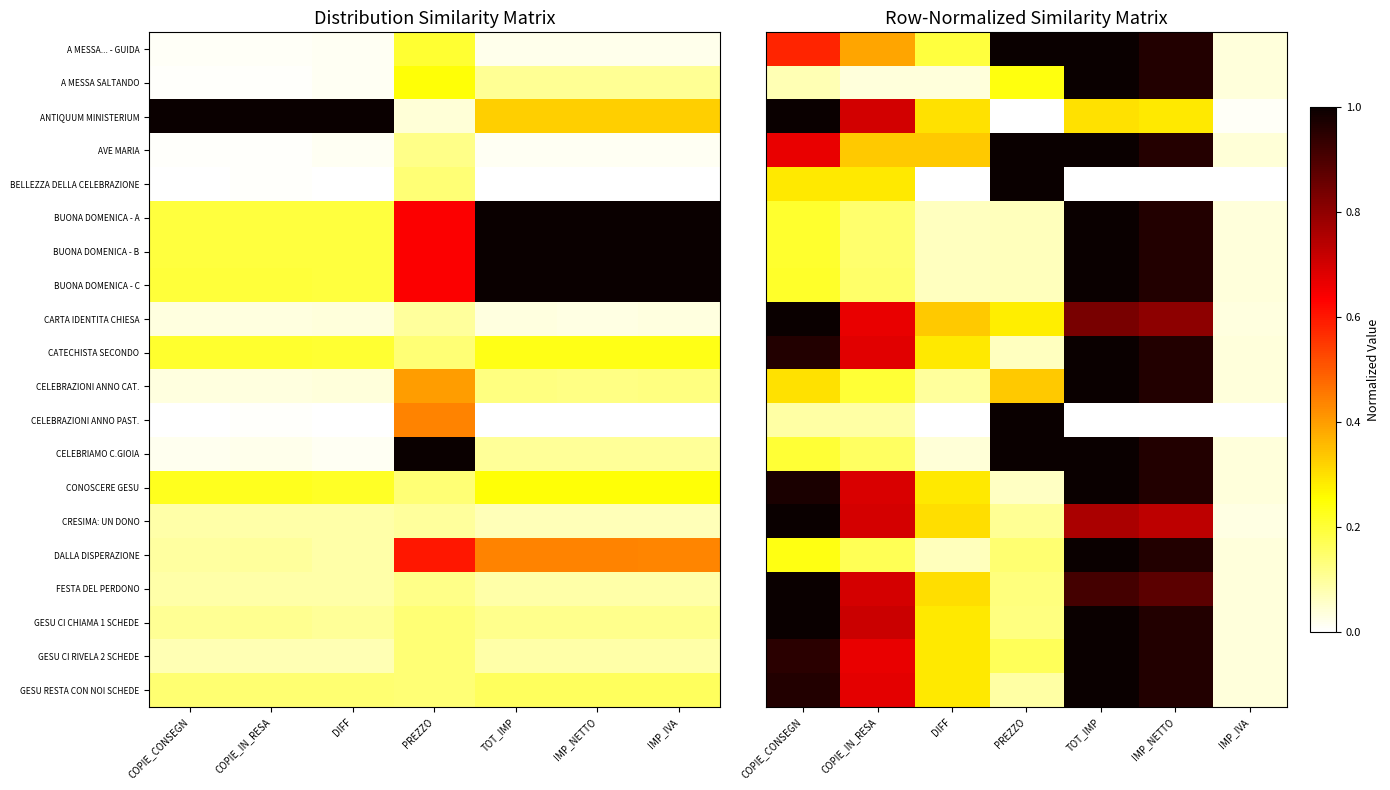

List the labels in order of AVE MARIA value, smallest first.

IMP_IVA, COPIE_IN_RESA, DIFF, COPIE_CONSEGN, IMP_NETTO, PREZZO, TOT_IMP